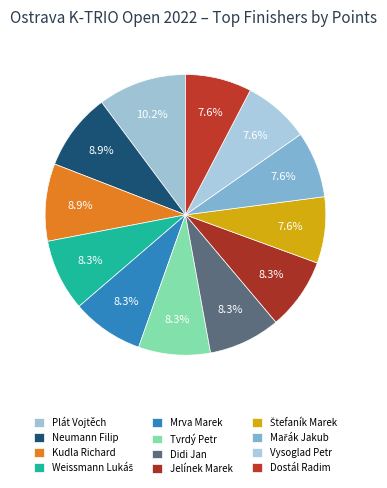

Is there any slice that represents more than half of the pie?

No